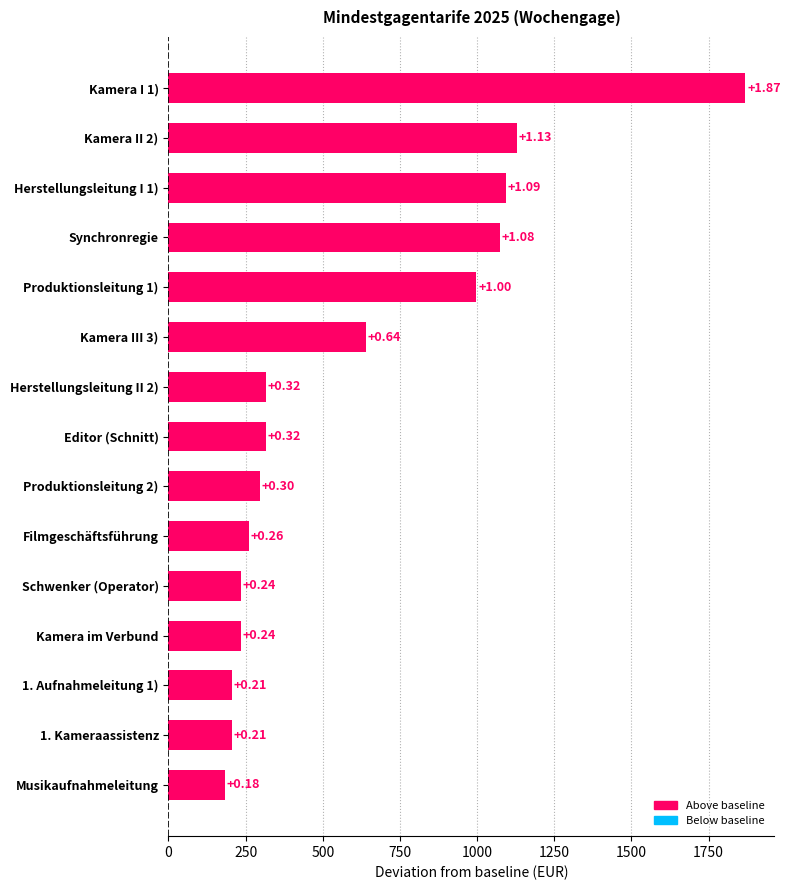

How many bars are there in total?

15